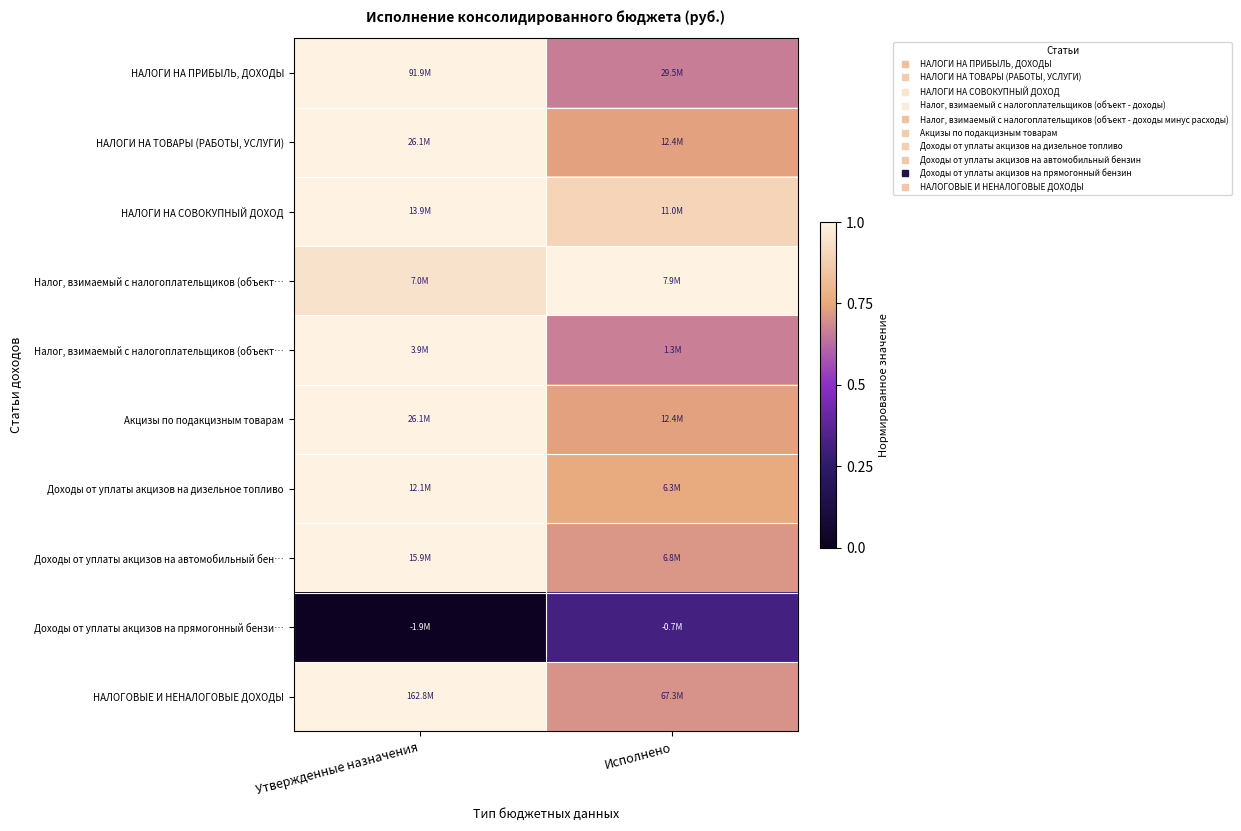

Count the number of categories in the chart.

2